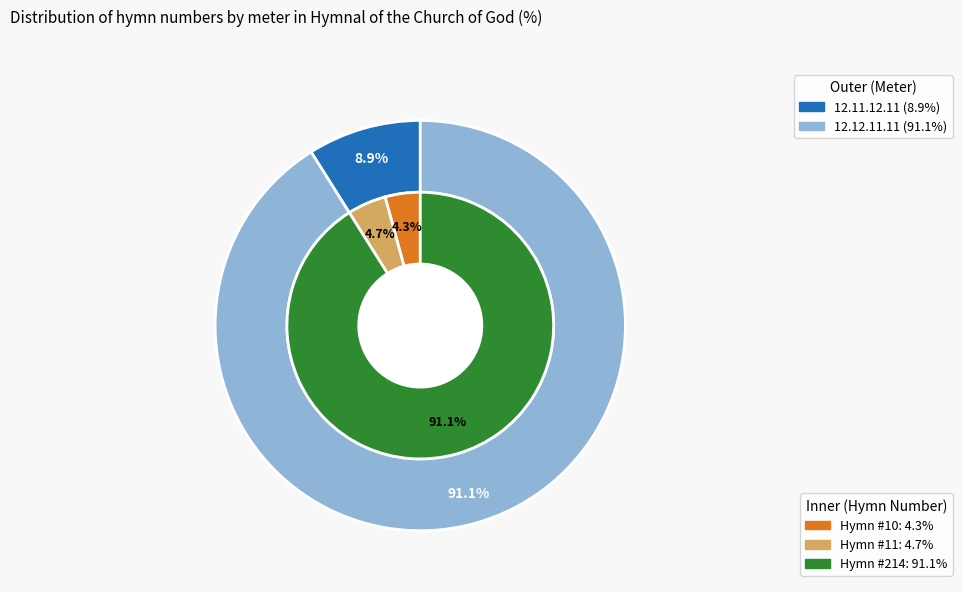

What portion of the pie excludes 12.12.11.11 (O Master)?

8.9%